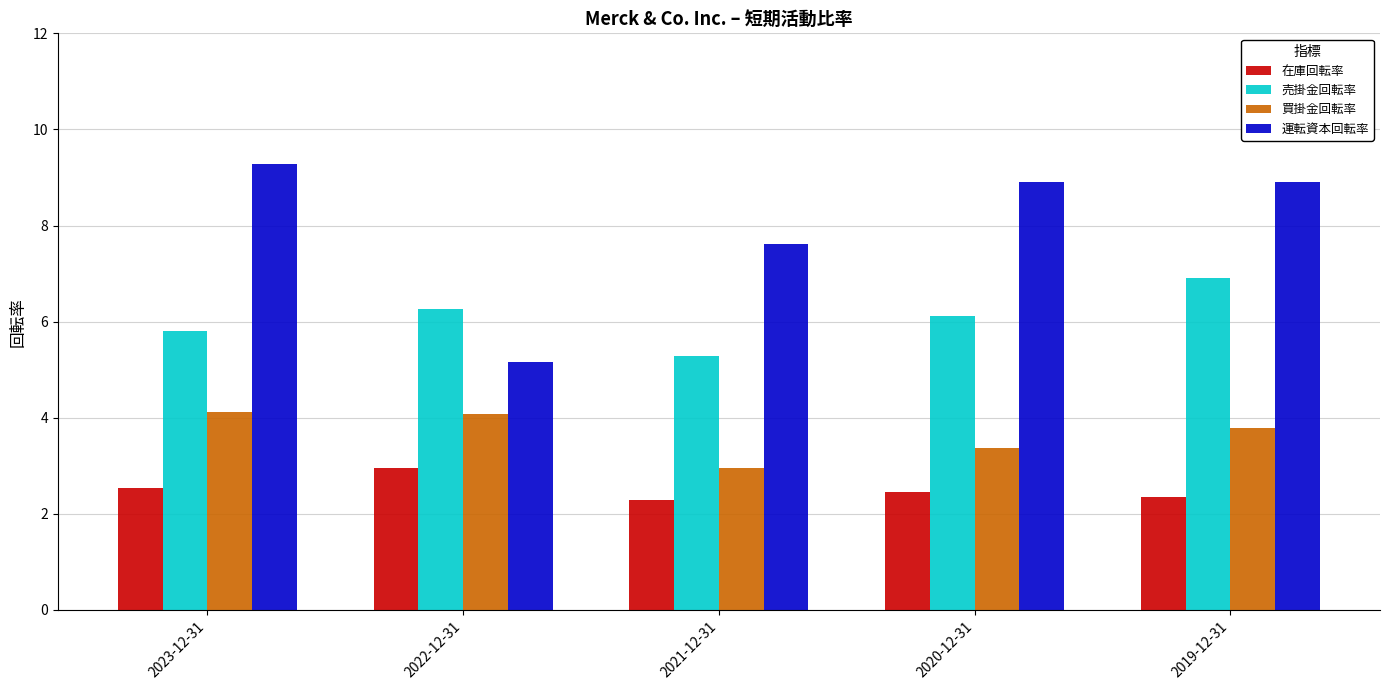

What is the label of the 1st bar from the right?

2019-12-31